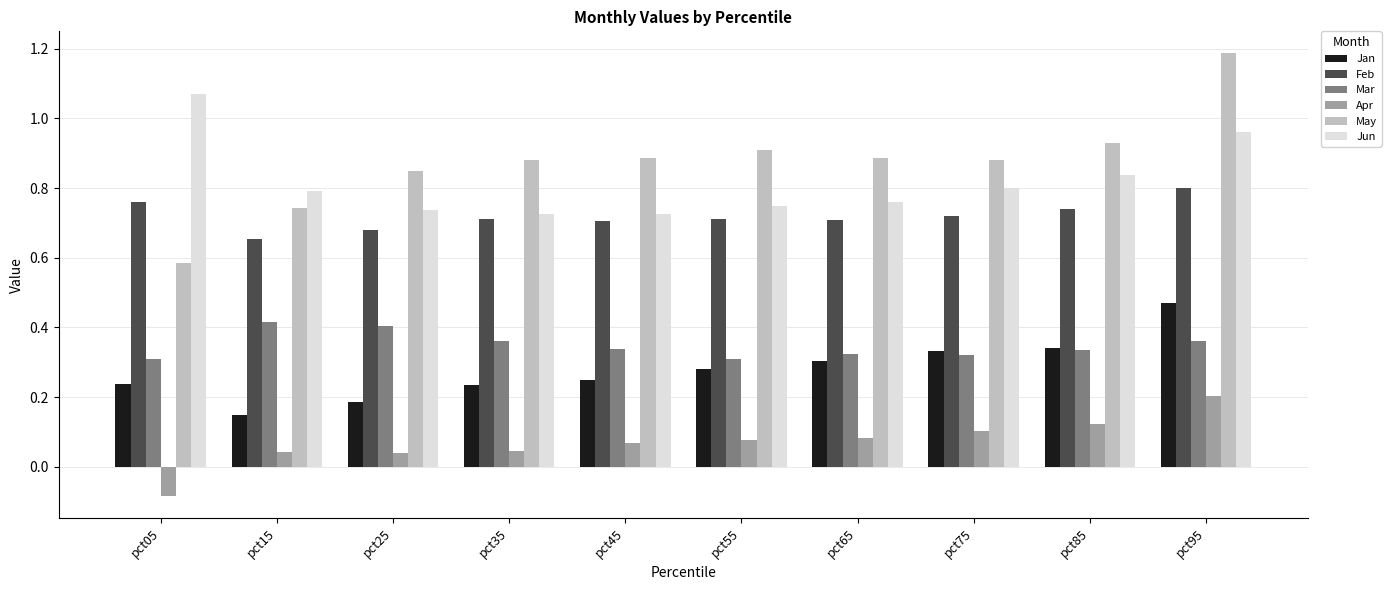

Count the Mar values in the range 0 to 1.

10